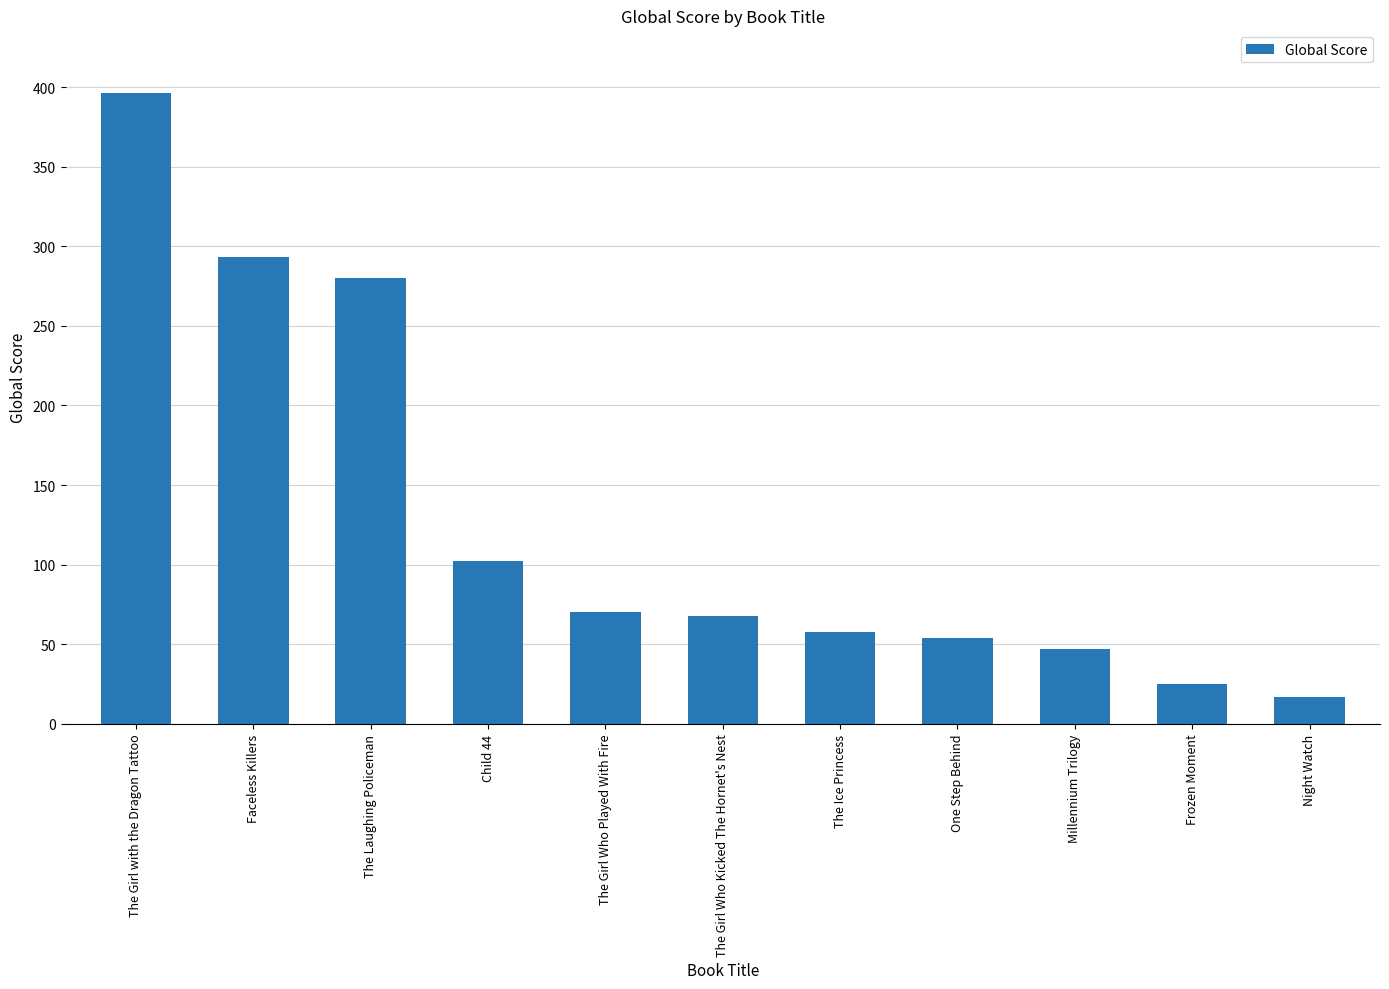

At which category does the chart reach its minimum across all series?

Night Watch